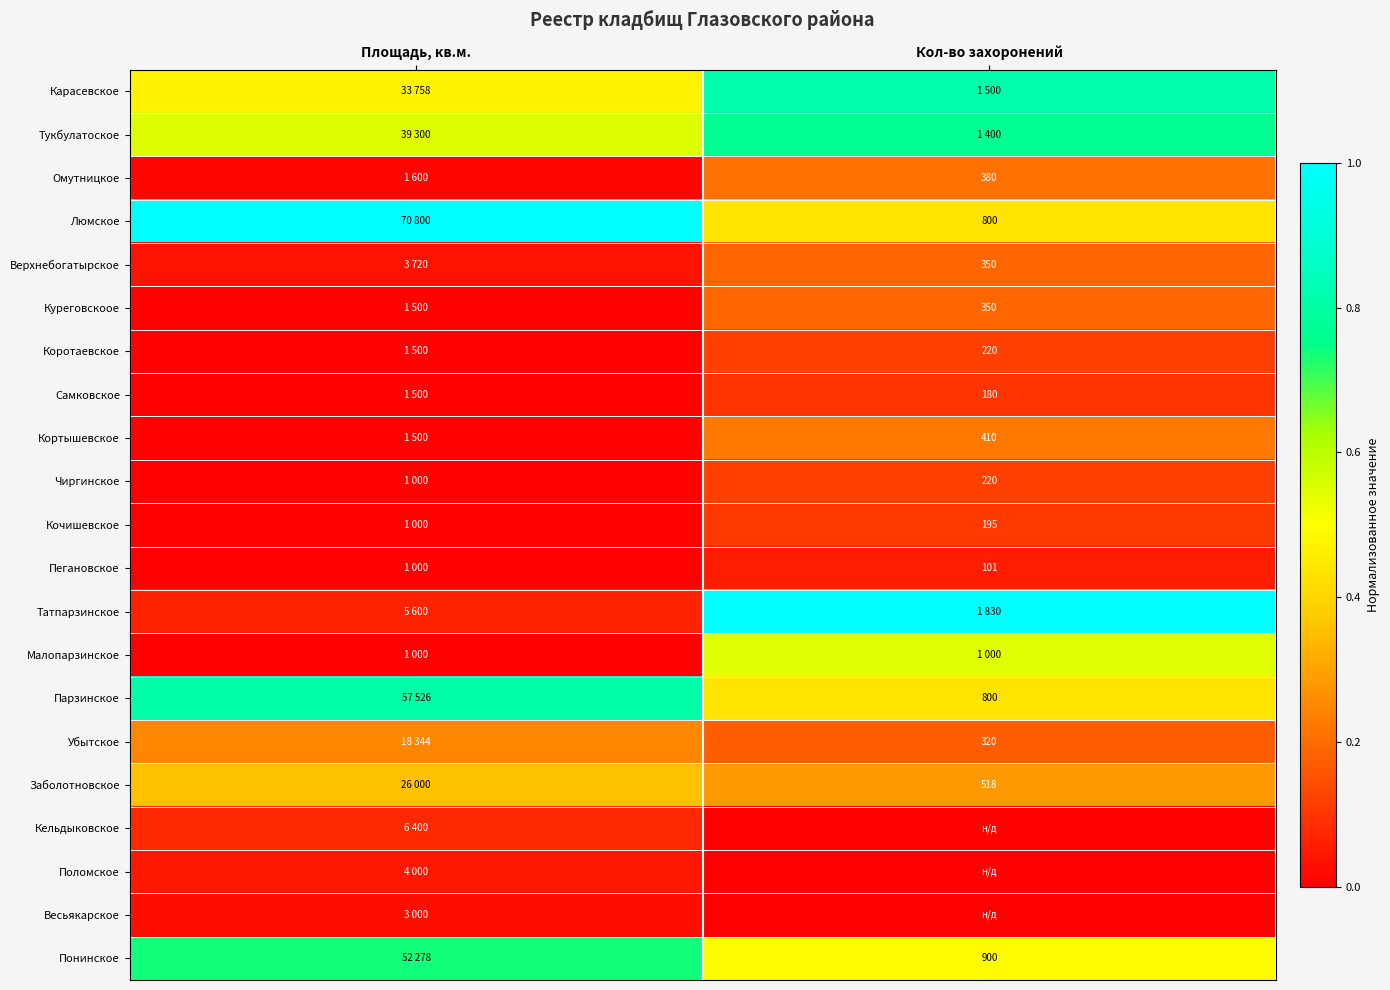

Is the value of Пегановское at Кол-во захоронений greater than the value of Заболотновское at Кол-во захоронений?

No